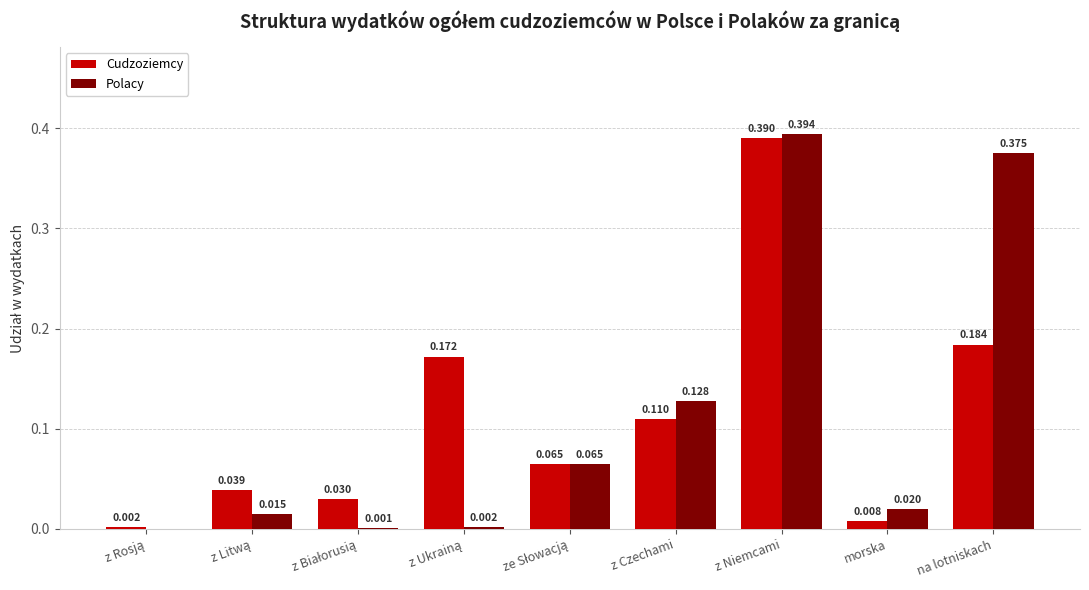

At which category is the sum across all series the highest?

z Niemcami